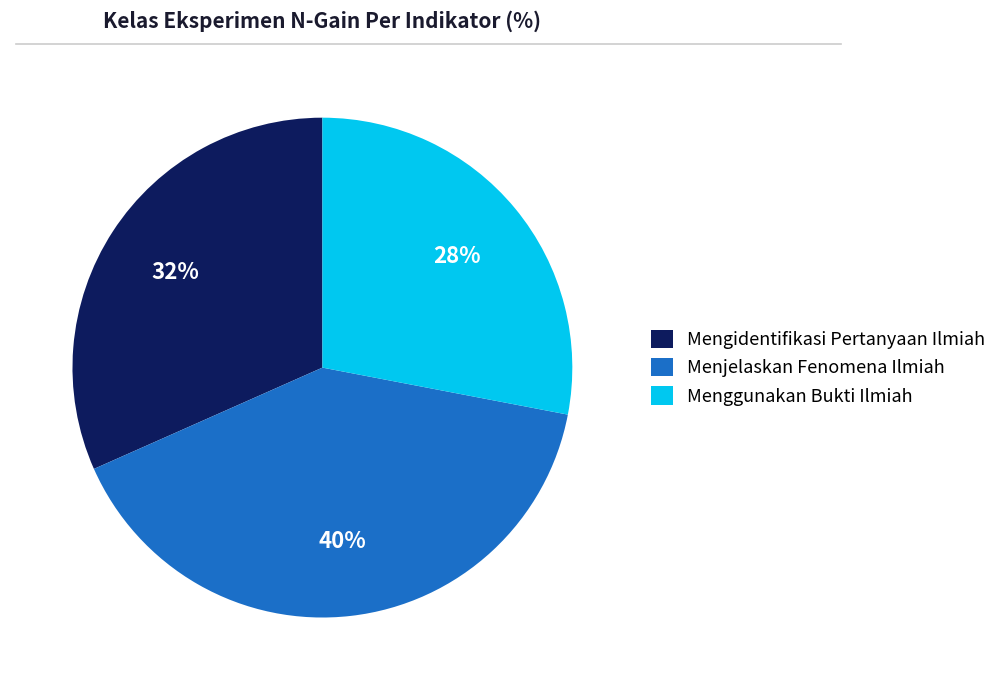

How many slices are in this pie chart?

3